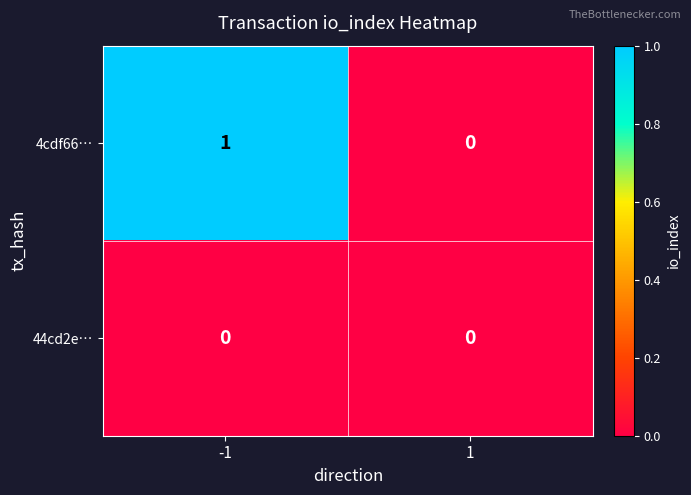

The 44cd2e… series shows 0 at 1. True or false?

True